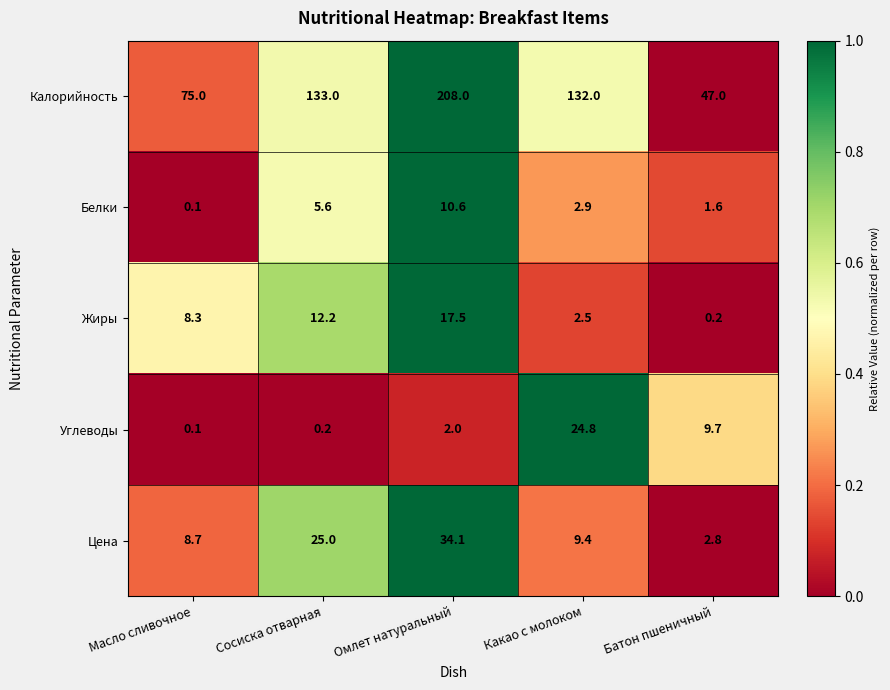

What is the difference between the Углеводы values at Омлет натуральный and Батон пшеничный?

7.7